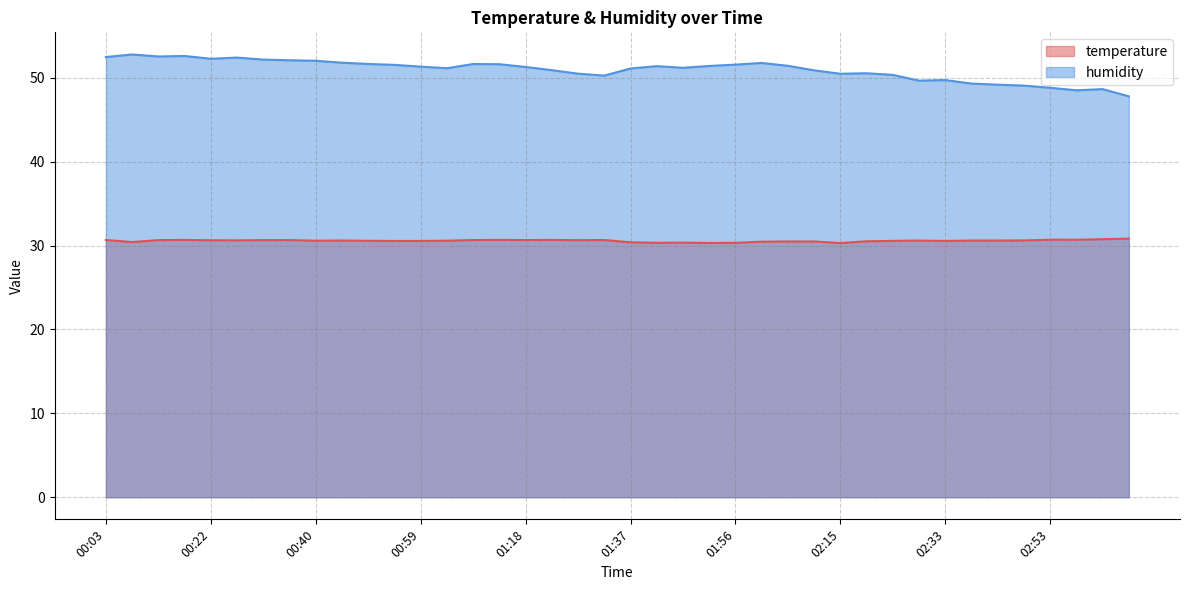

What is the average value of the humidity series?

50.9